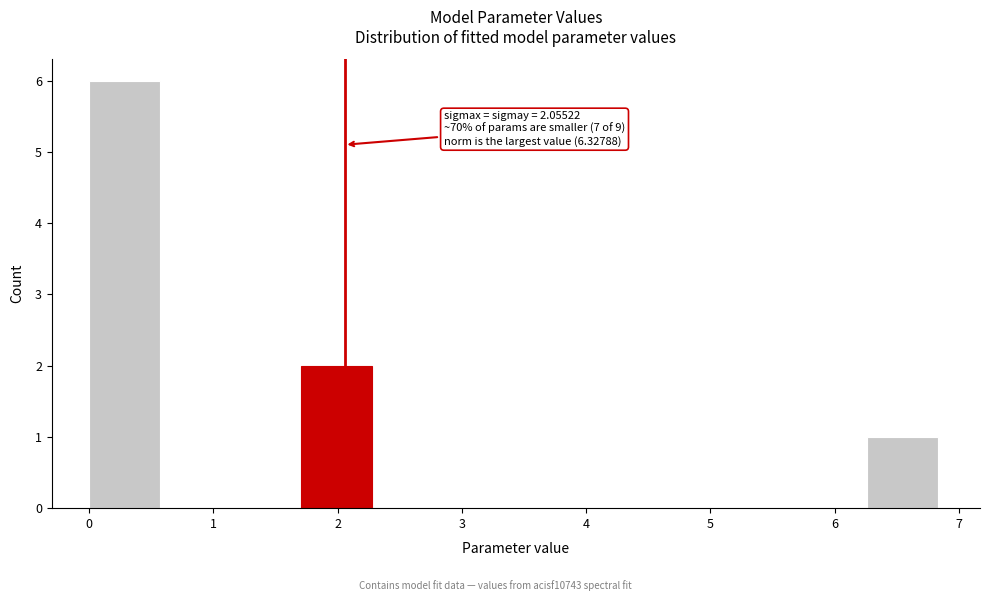

Which range on the x-axis has the tallest bar?

0.0 to 0.6